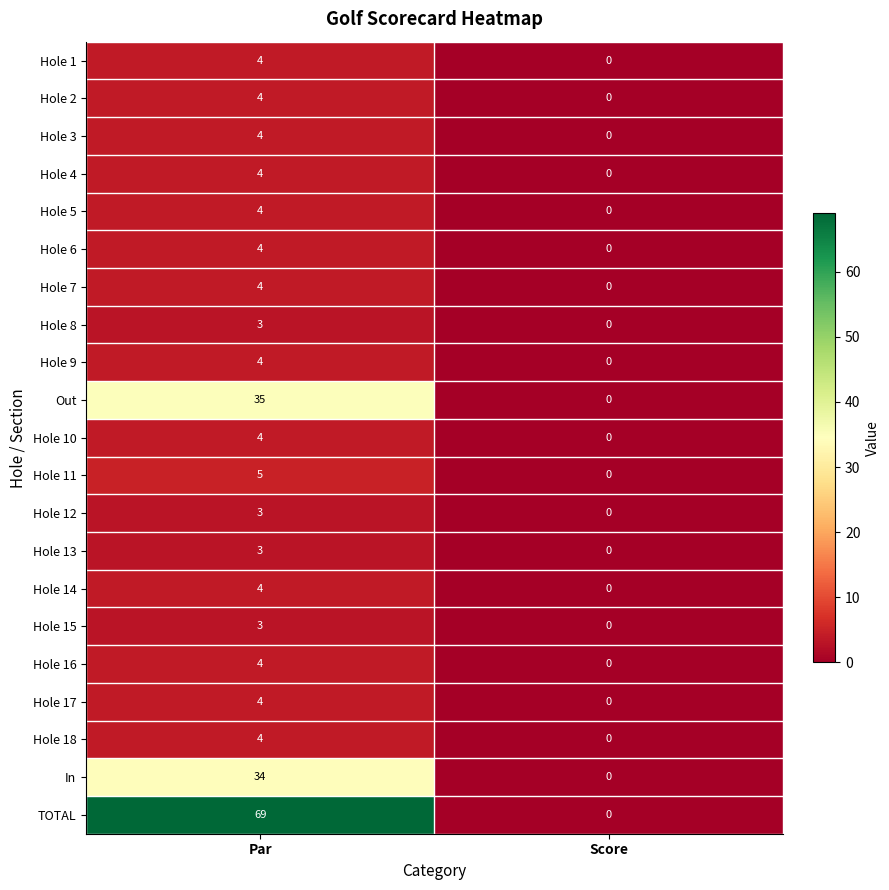

Rank the categories by Hole 10 value from highest to lowest.

Par, Score